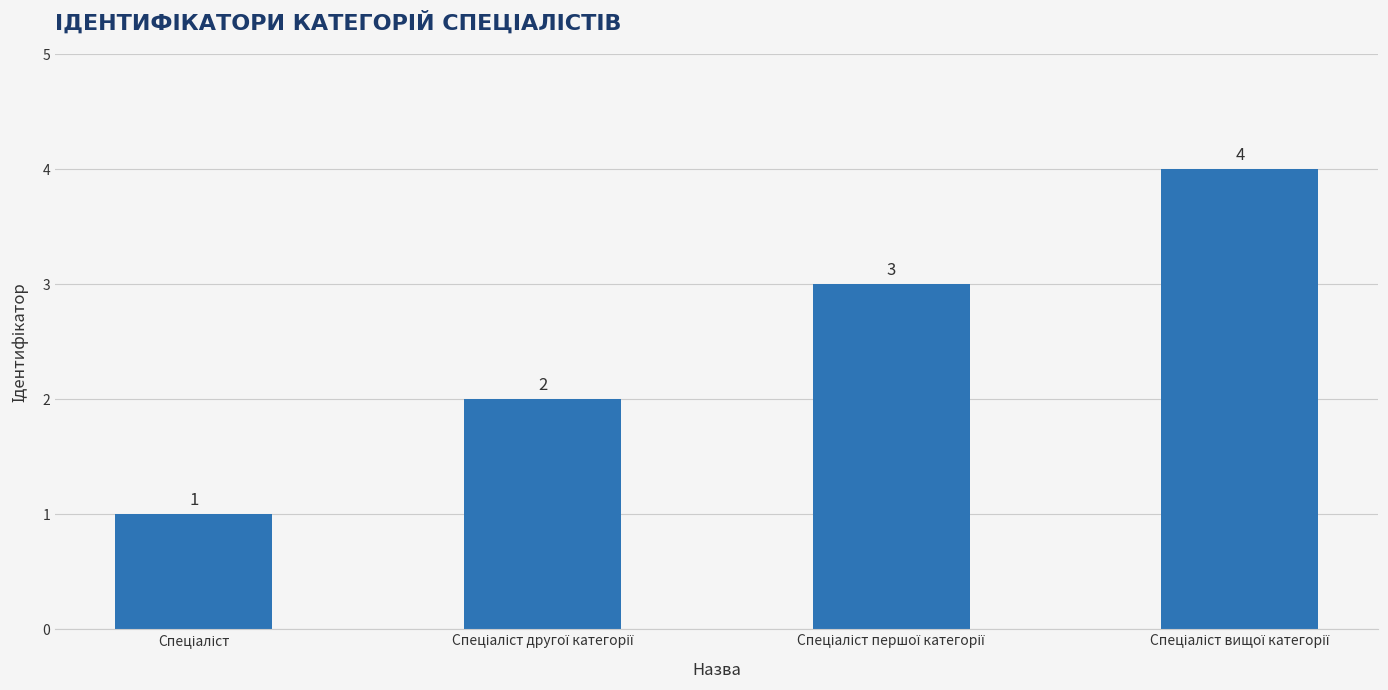

Count the values in the range 2 to 4.

3